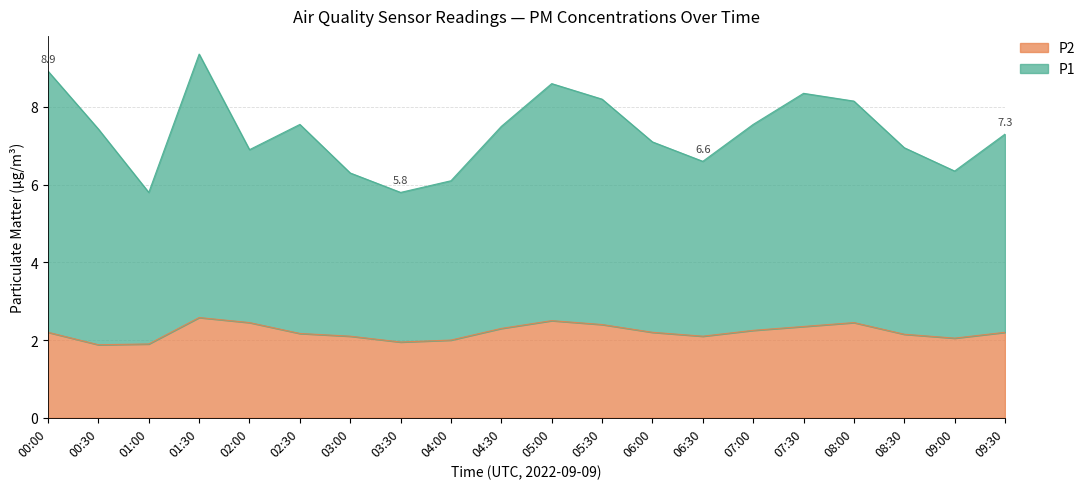

Which series has the widest spread of values?

P1